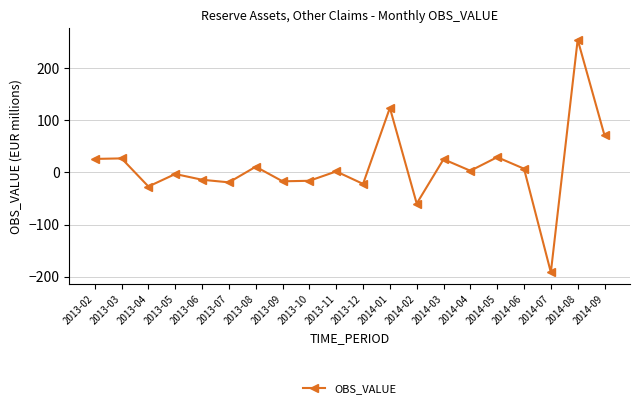

At which category does the data reach its first local valley?

2013-04